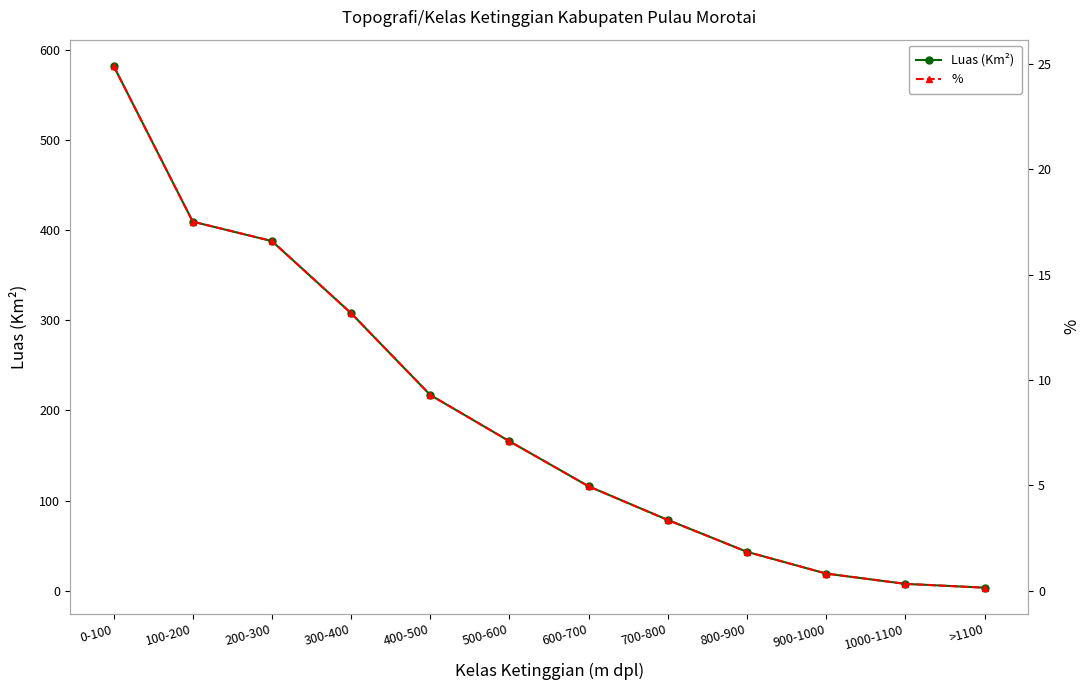

Reading left to right, extract all data points from this chart.

Luas (Km²): 582.5	409.5	387.9	307.9	217.1	165.7	115.7	78.4	43.0	18.9	7.5	3.3
%: 24.9	17.5	16.6	13.2	9.3	7.1	5.0	3.4	1.8	0.8	0.3	0.1